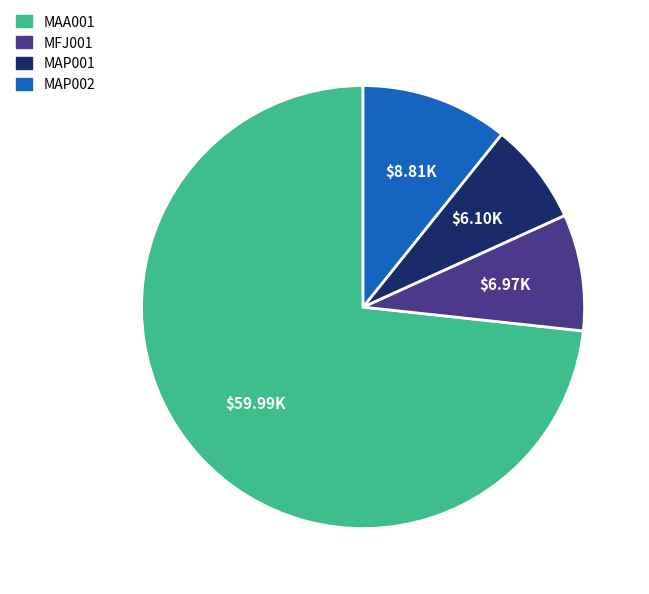

Is MFJ001 the majority of the pie?

No